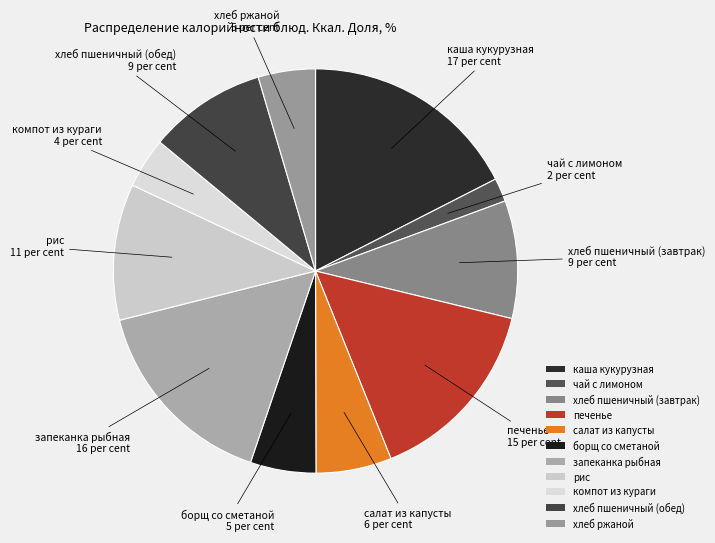

The салат из капусты slice represents 6% of the pie. True or false?

True